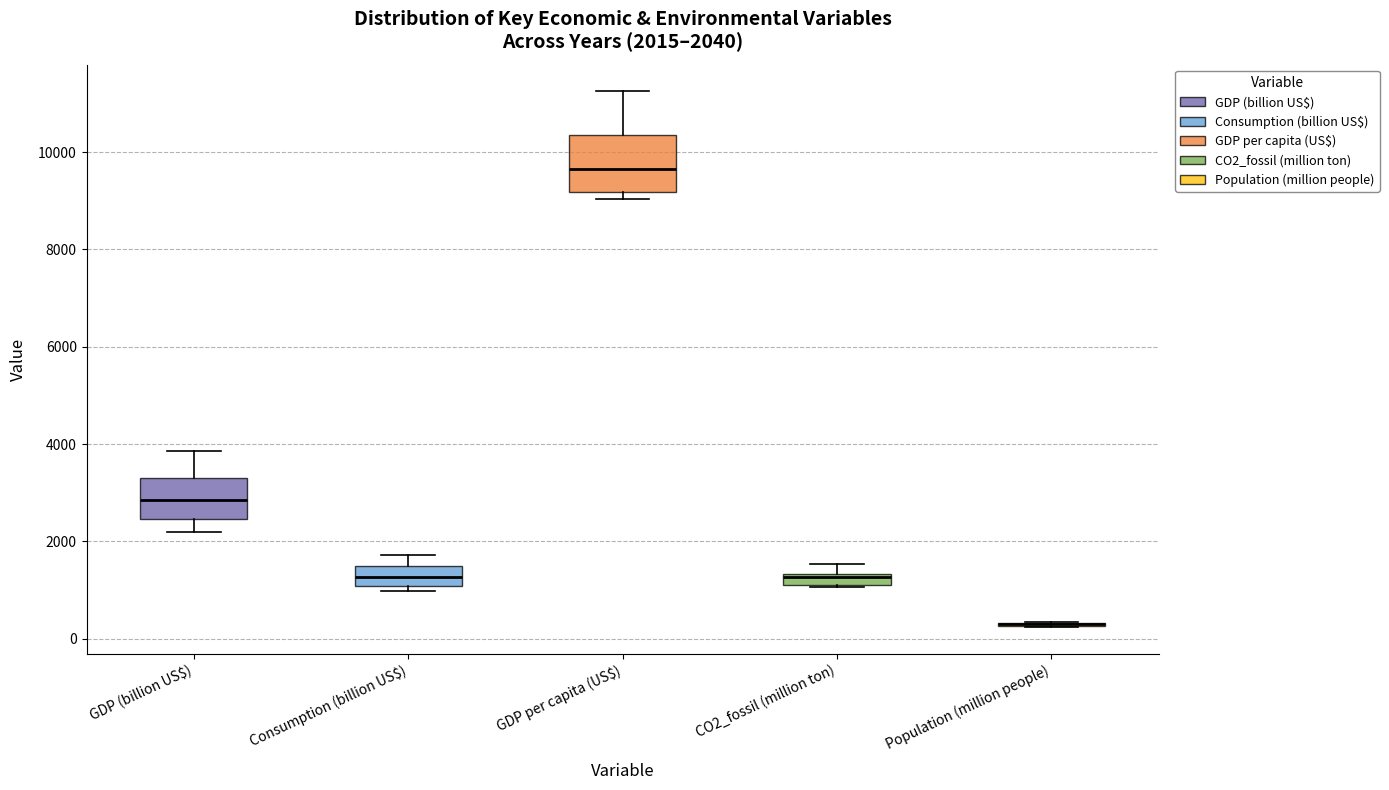

Which box is the tallest, from its lower edge to its upper edge?

GDP per capita (US$)